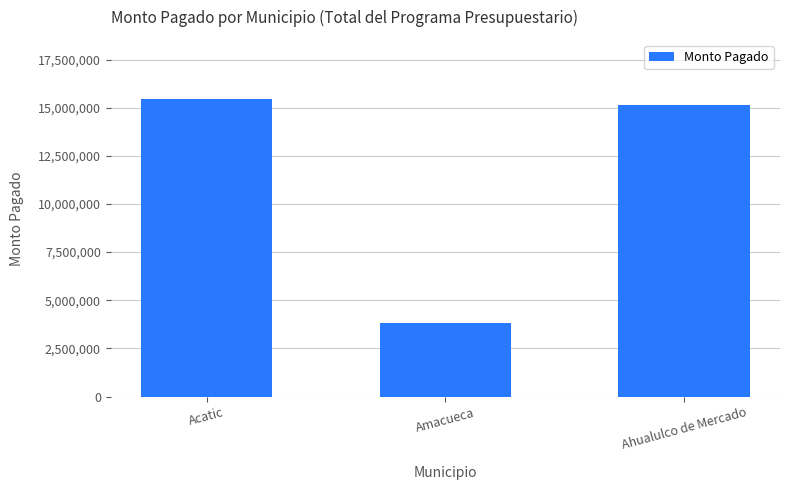

At which label is the value closest to 9630275?

Ahualulco de Mercado